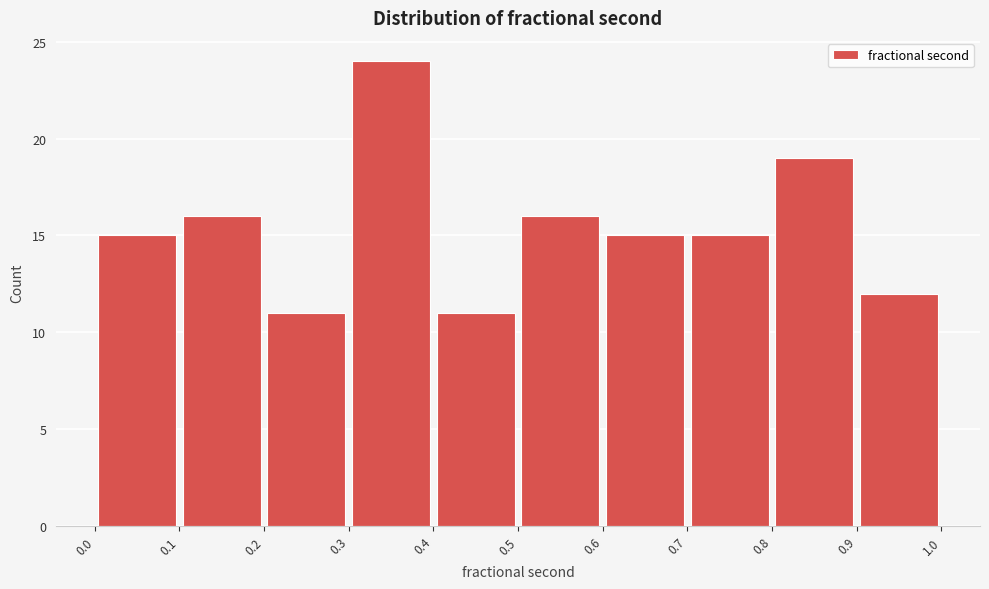

How tall is the bar that spans 0.4 to 0.5 on the x-axis? The values are not printed on the chart, so give them approximately, as read against the axis.

11